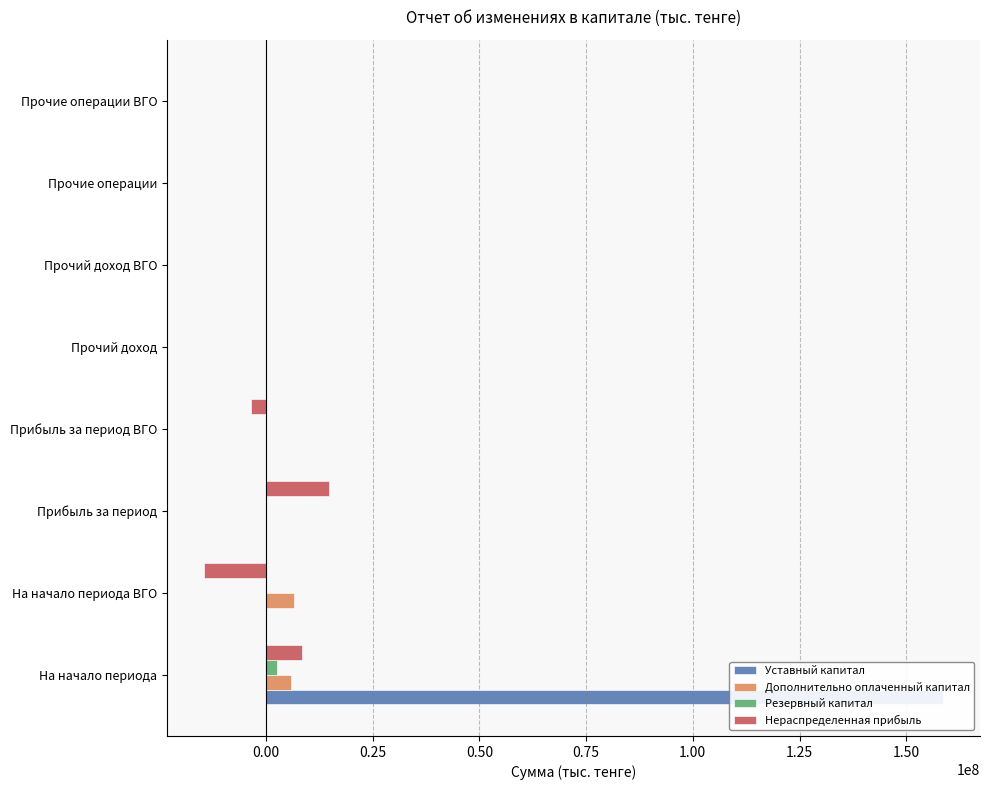

The value of Уставный капитал at На начало периода is 158630371. True or false?

True